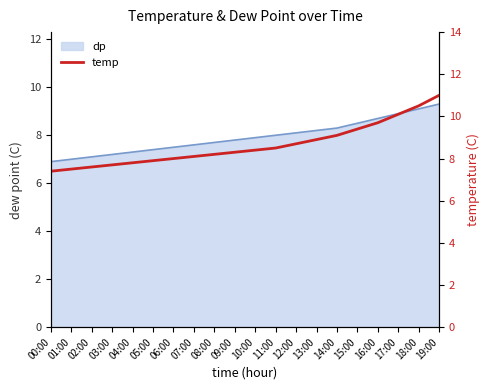

At which category does the chart reach its minimum across all series?

00:00